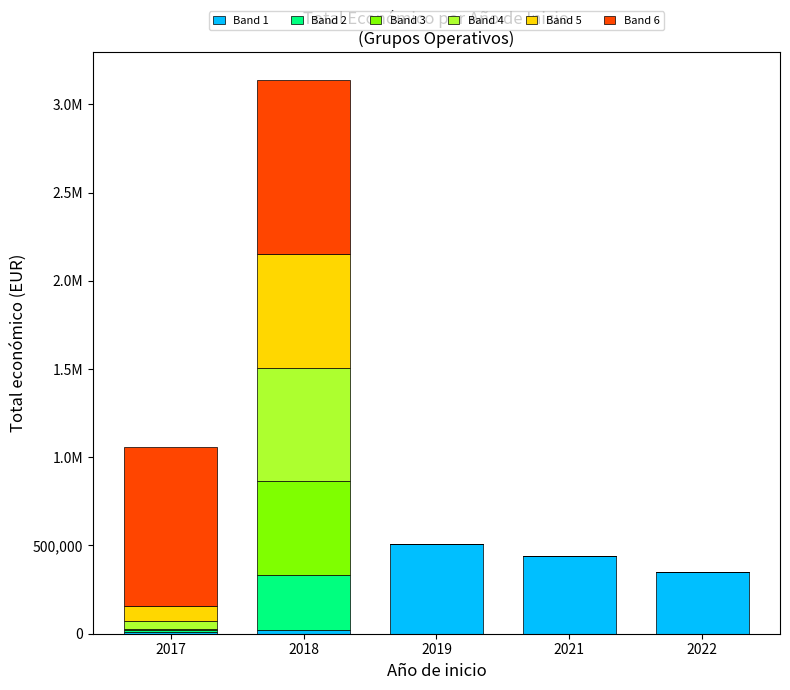

What are all the series names shown in the legend?

Band 1, Band 2, Band 3, Band 4, Band 5, Band 6